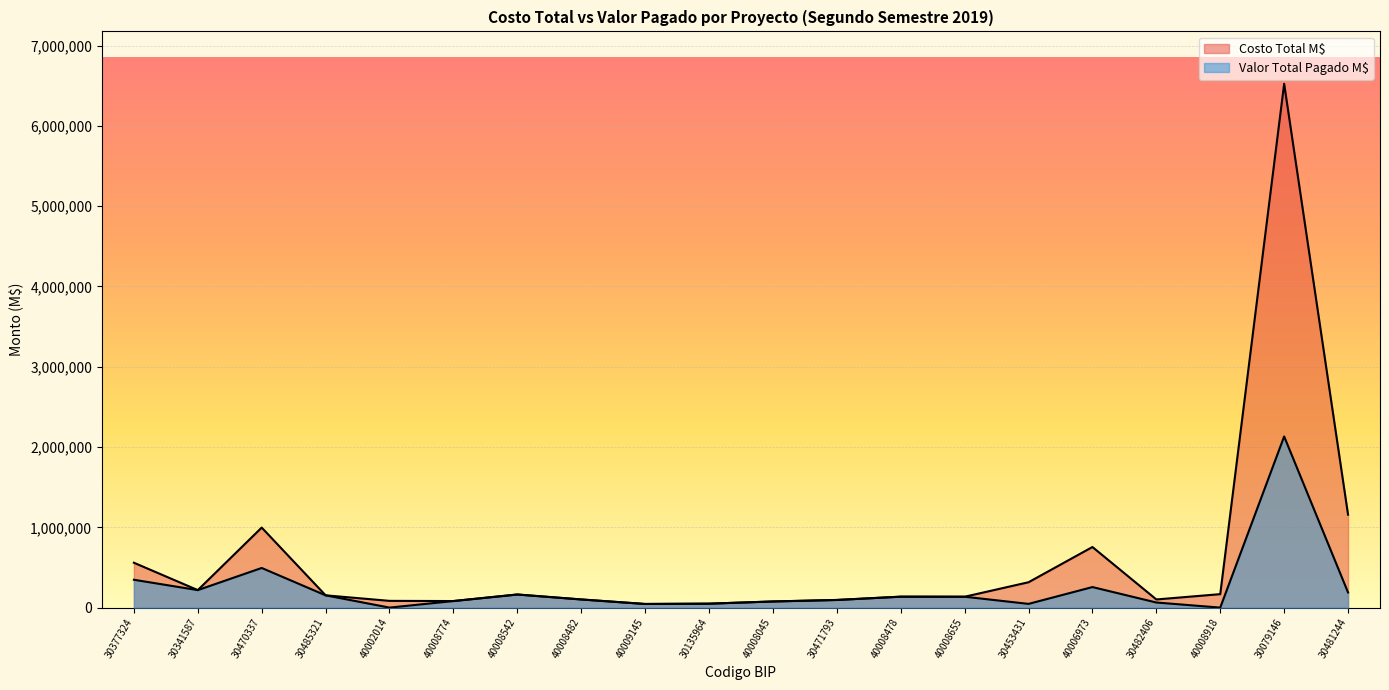

What is the average value of the Costo Total M$ series?

597163